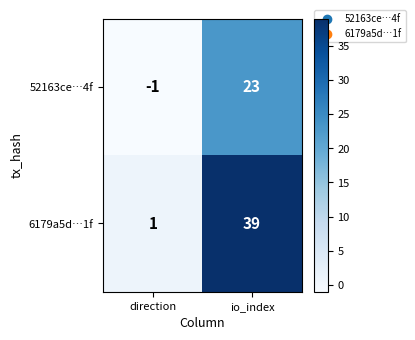

Which series has the largest range (max minus min)?

6179a5d…1f